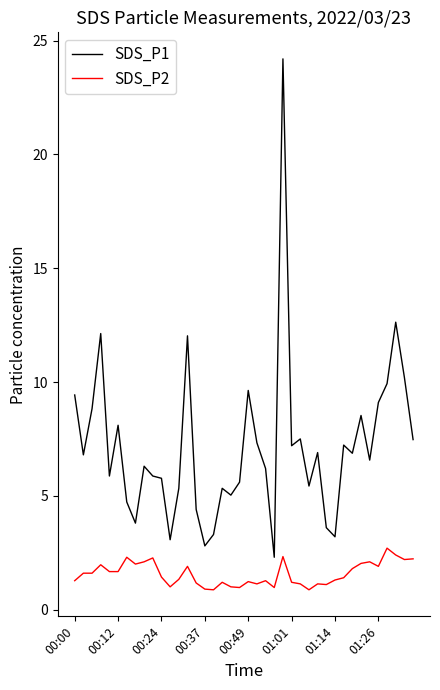

Rank the series by their average value, from lowest to highest.

SDS_P2, SDS_P1